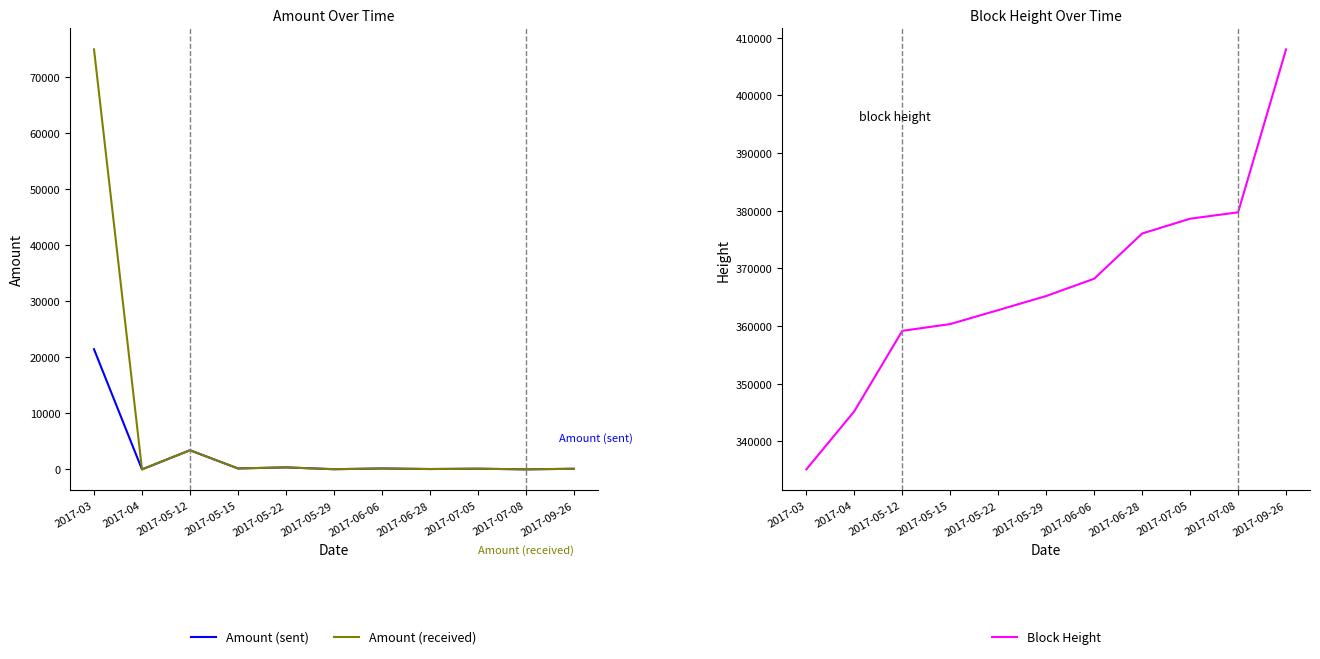

The value of Amount (received) at 2017-06-06 is 253.2. True or false?

False